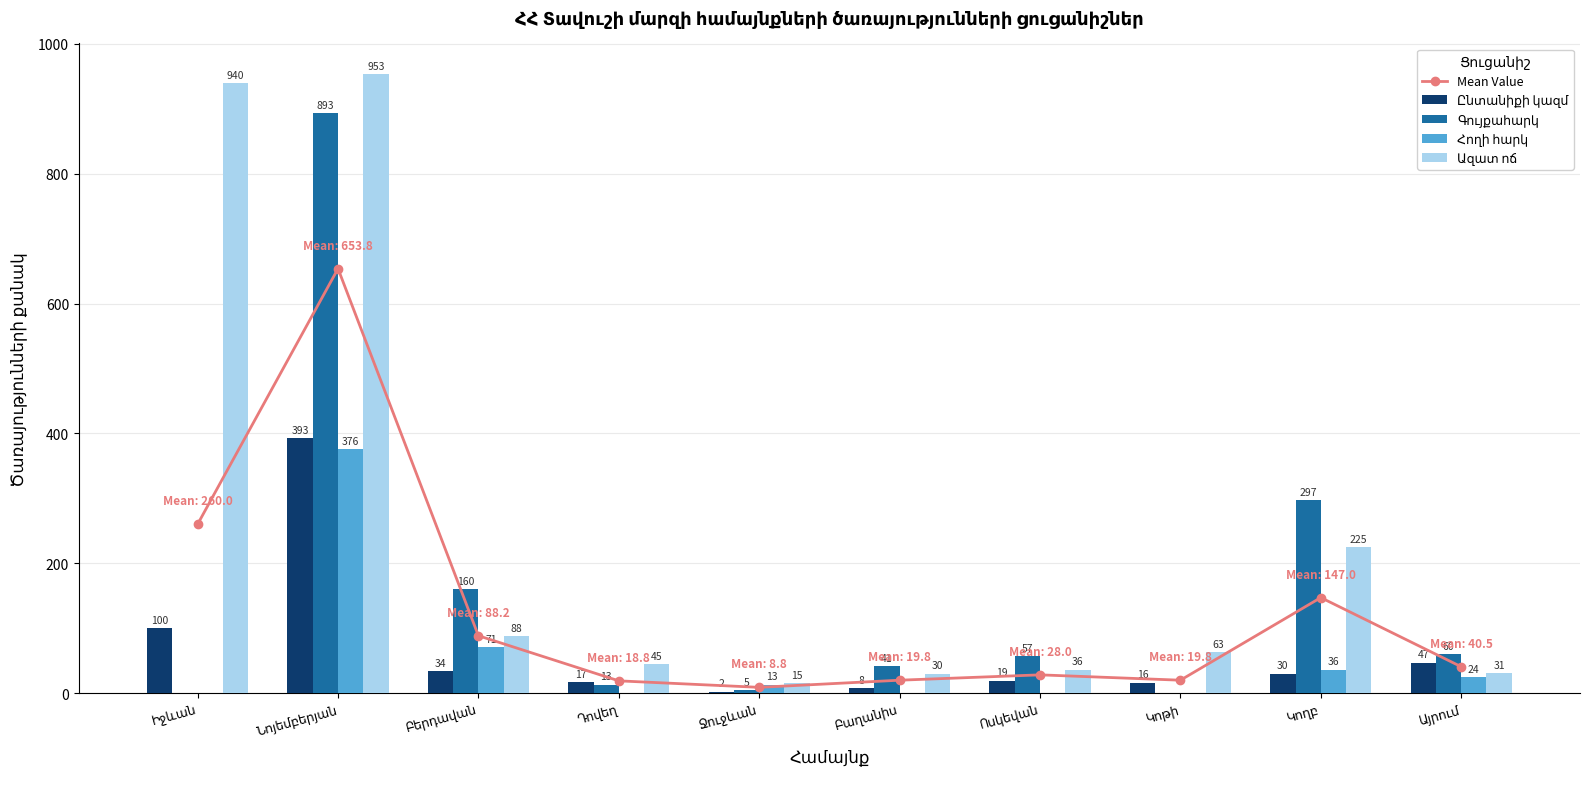

What is the difference between the second highest and minimum values in the Հողի հարկ series?

71.0